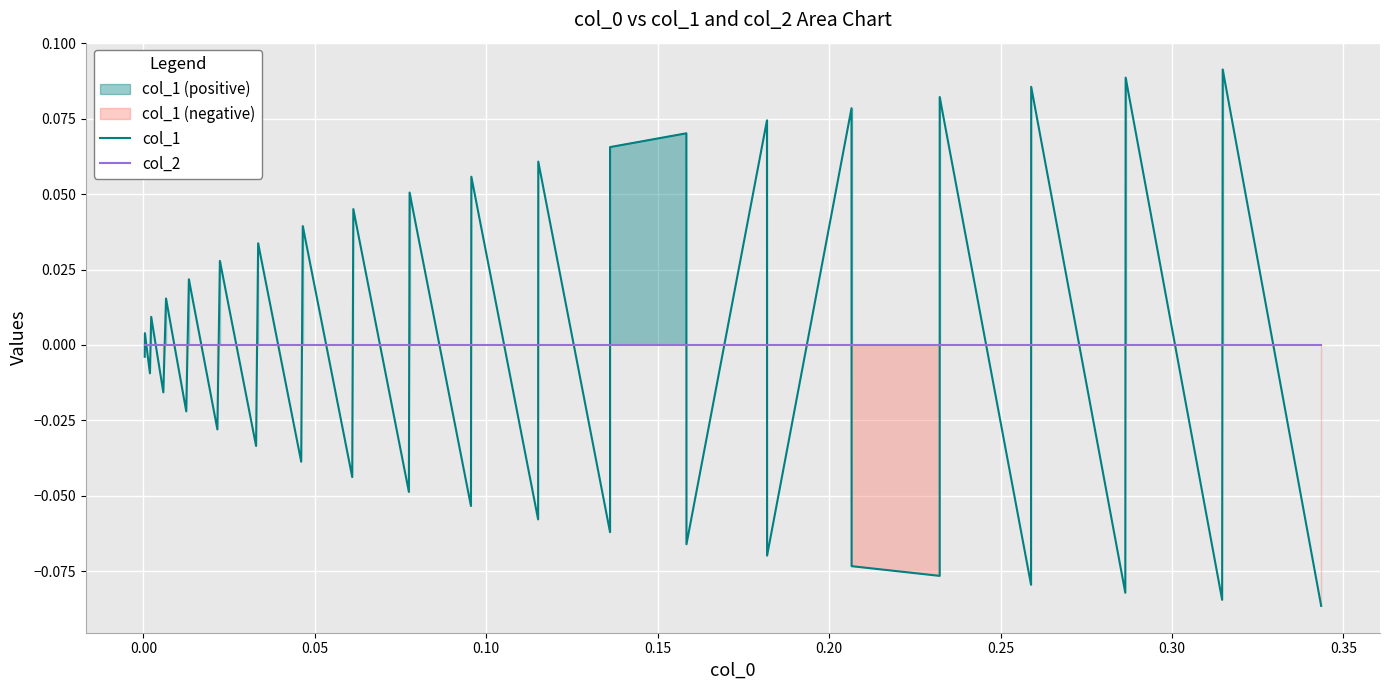

True or false: col_2 has more than 1 points higher than both neighbors.

False